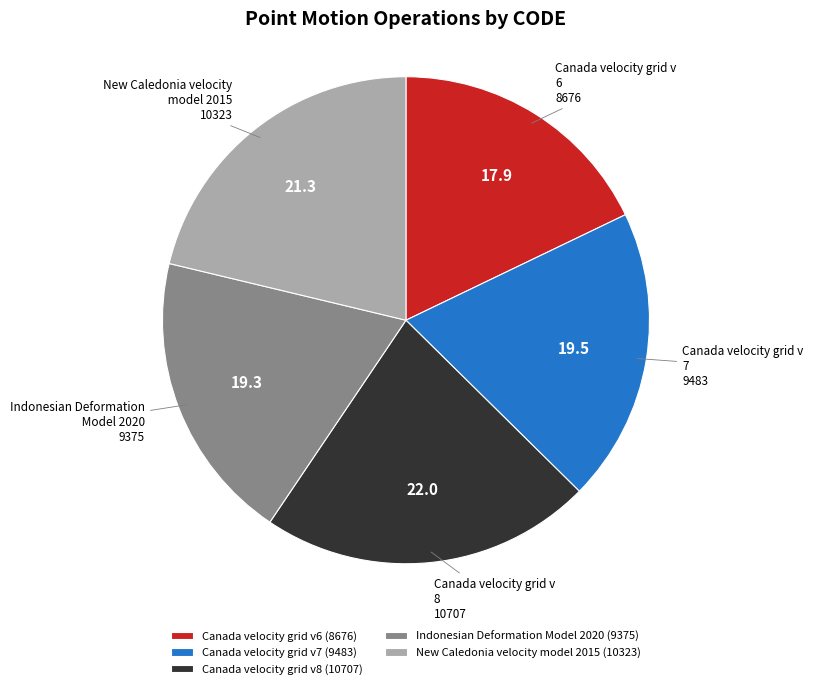

True or false: Canada velocity grid v6 accounts for 18% of the total.

True